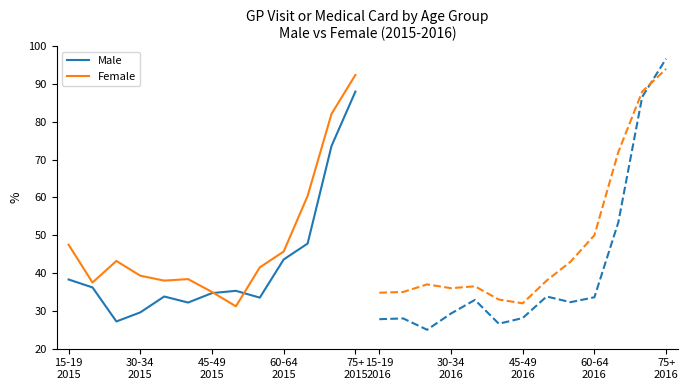

What is the highest value of the Female series?

92.4